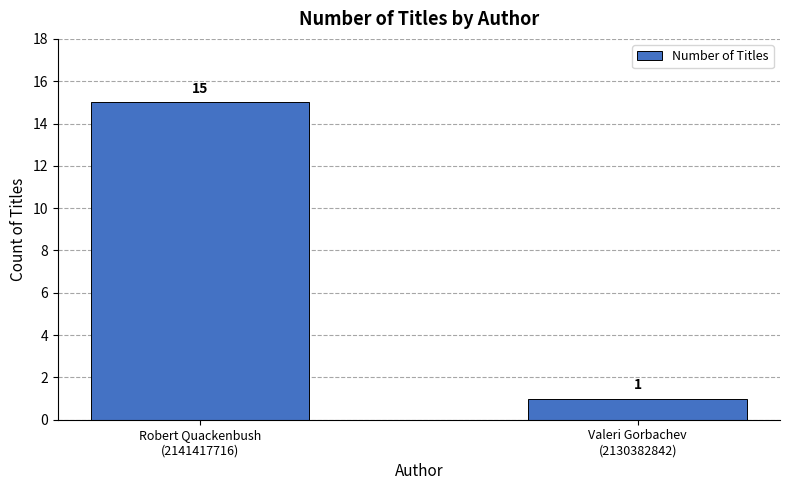

The value at Valeri Gorbachev
(2130382842) is 0. True or false?

False